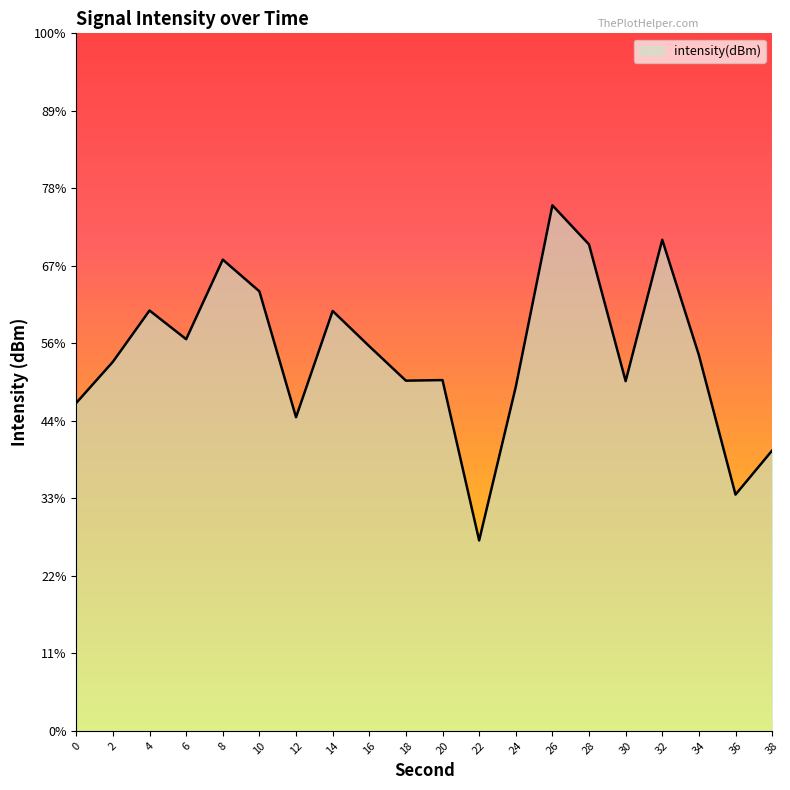

Which label corresponds to the smallest value in the chart?

22